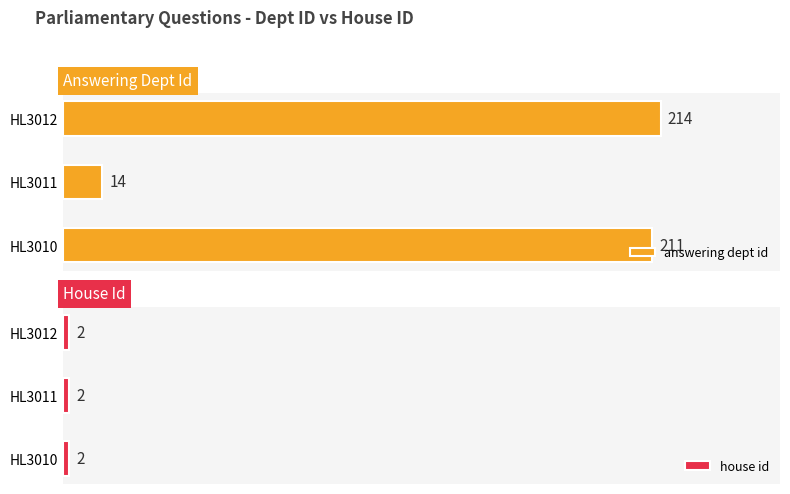

At which label is answering dept id closest to 114?

HL3010